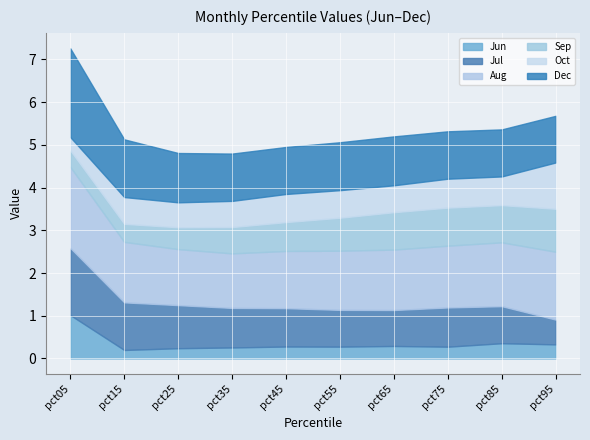

How many intersections are there between Jun and Sep?

1